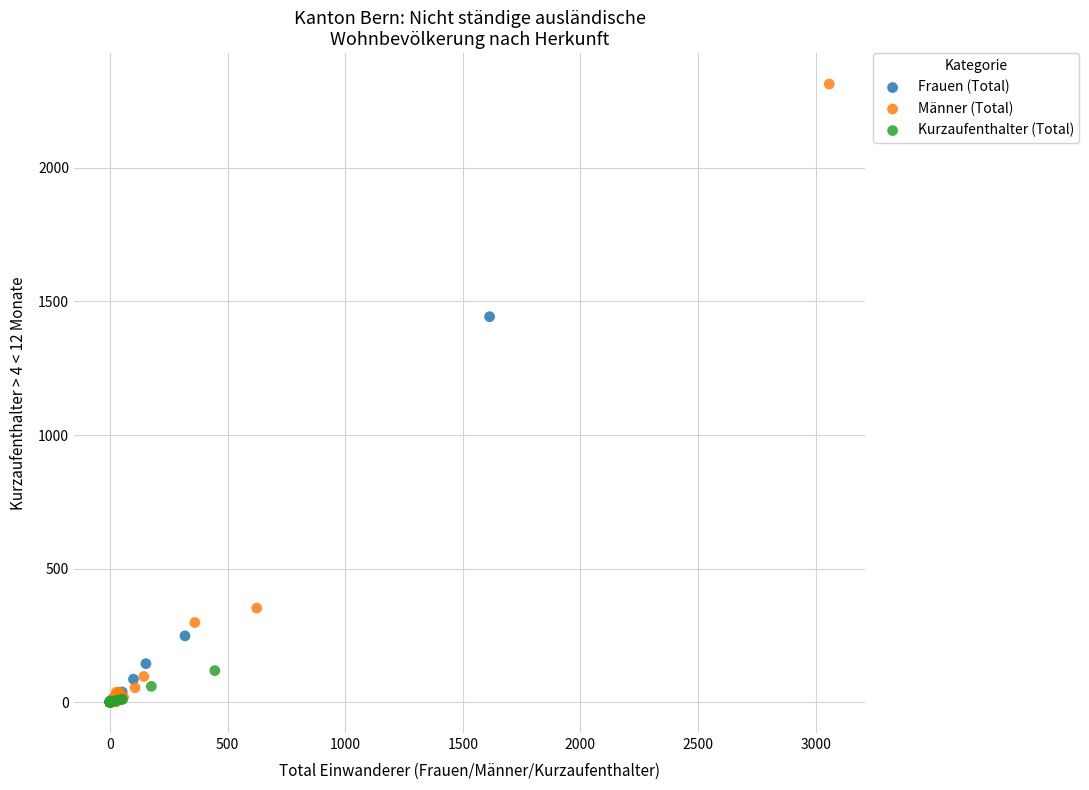

Which series has the largest Y range (max minus min)?

Männer (Total)